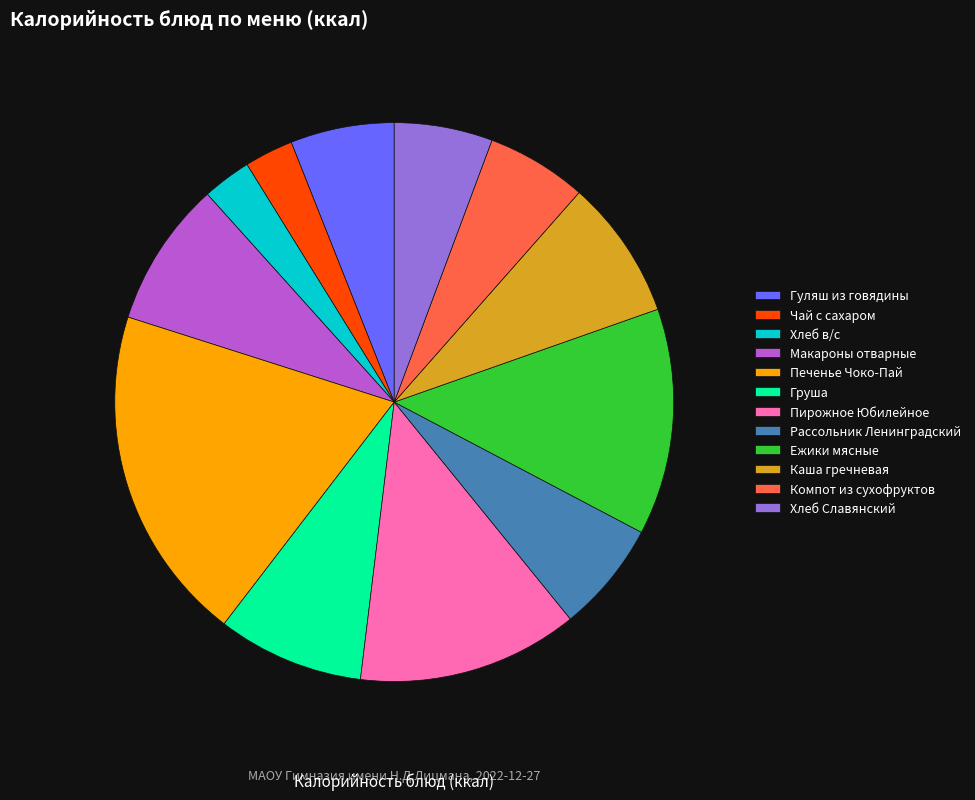

Is Груша the majority of the pie?

No